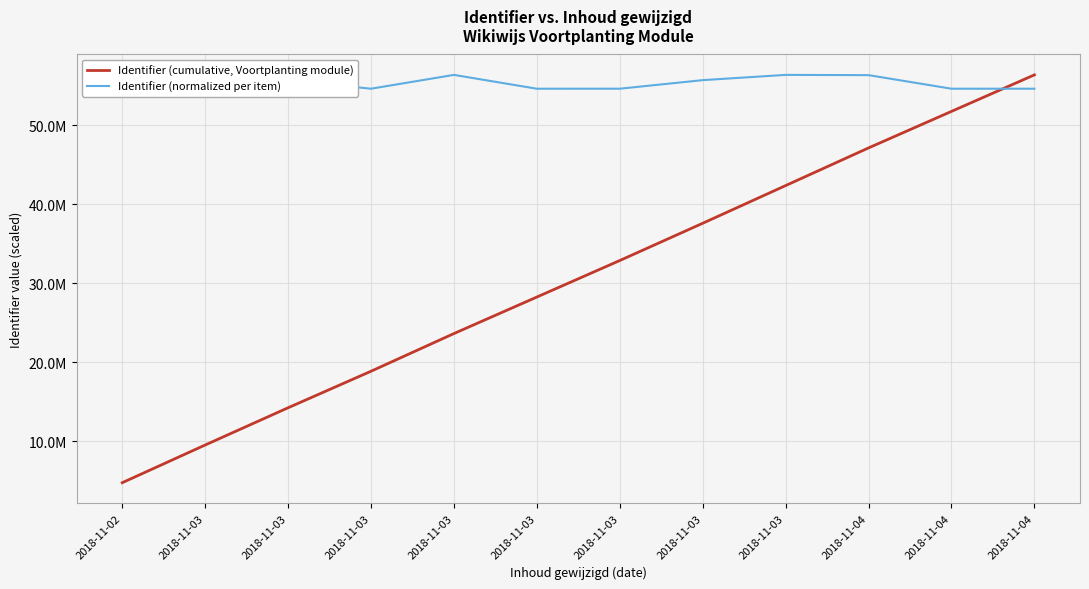

Where is Identifier (normalized per item) nearest to the value 55?

2018-11-03